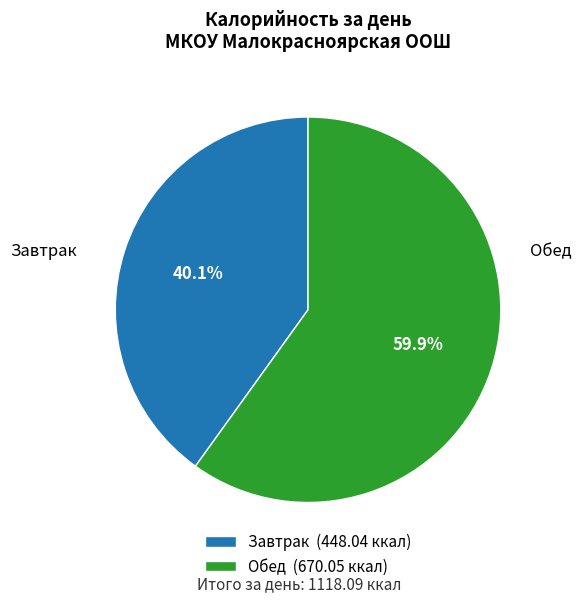

Is Обед the majority of the pie?

Yes